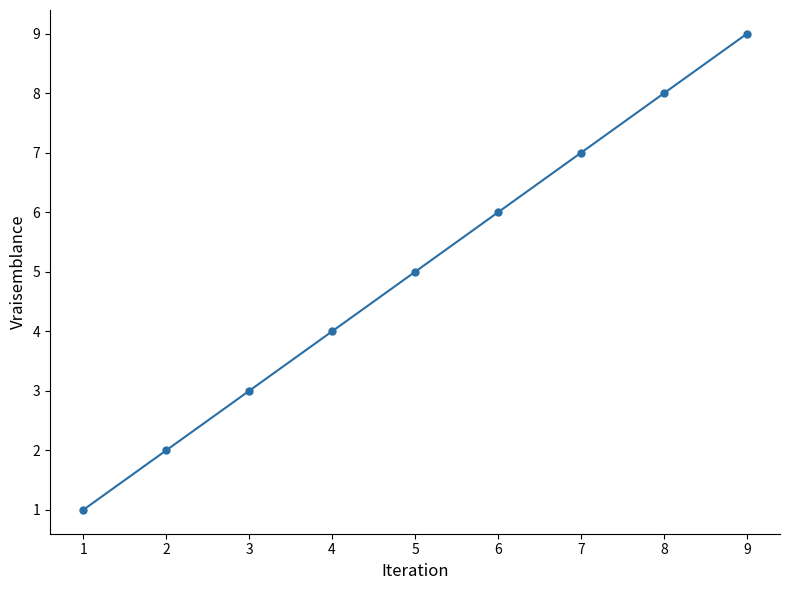

Where is the data nearest to the value 5?

5